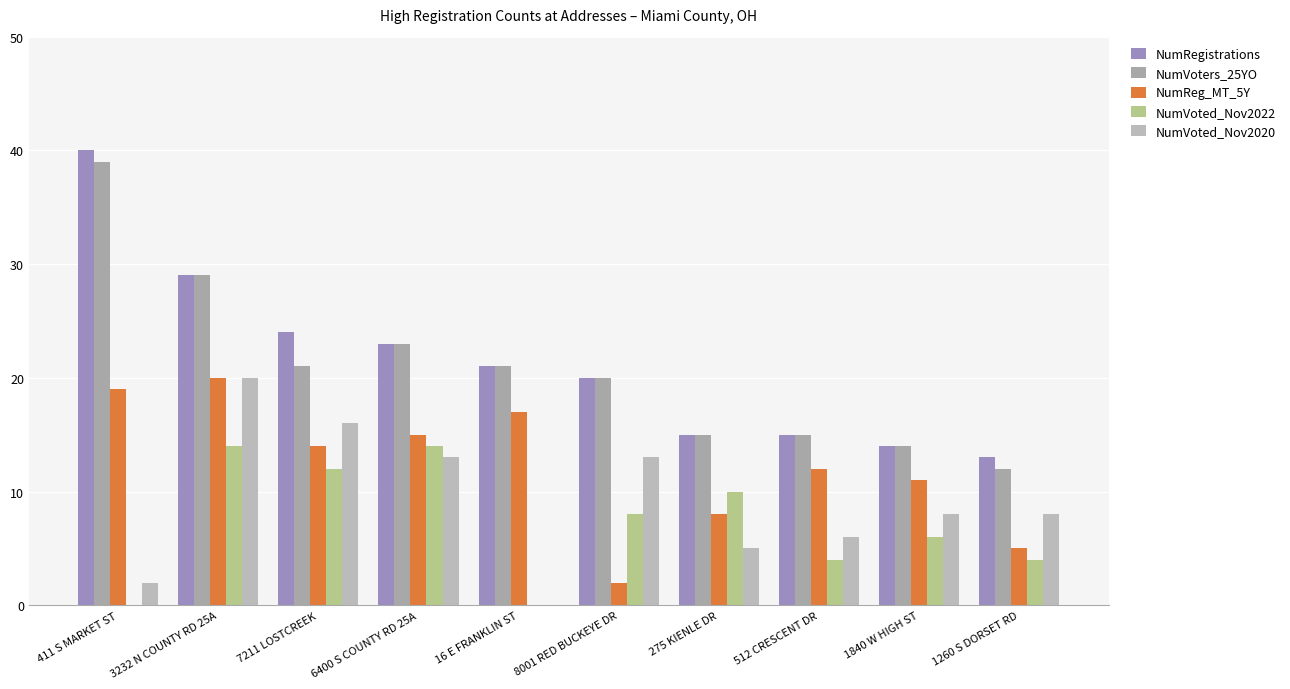

How many categories are shown in the chart?

10